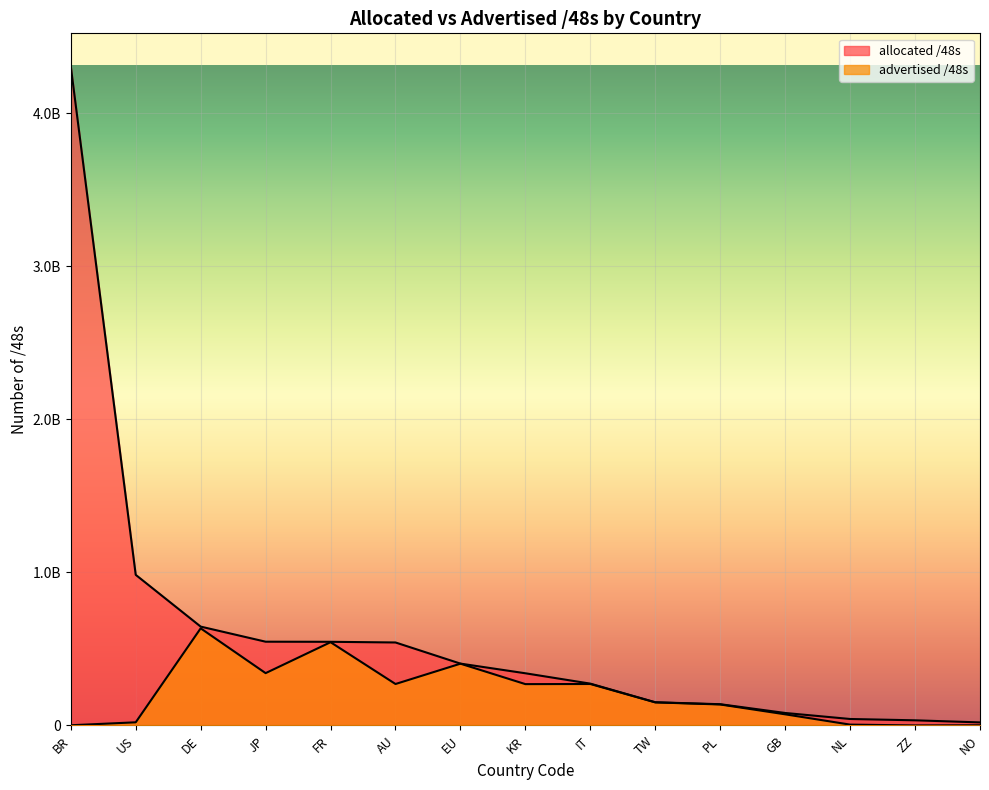

What is the difference between the maximum and minimum values in the allocated /48s series?

4287627261